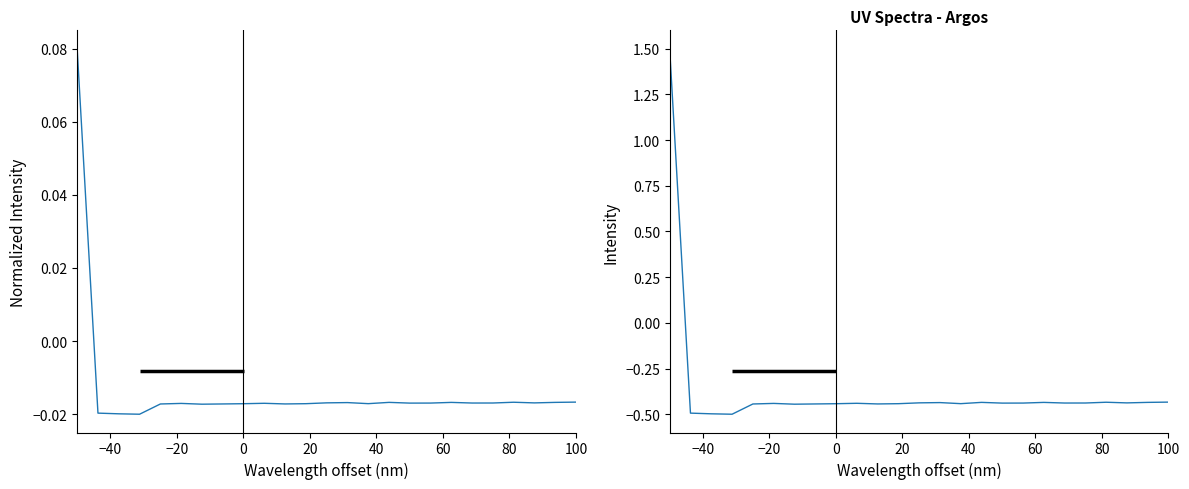

Reading left to right, transcribe all the data shown in this chart.

1.5	-0.5	-0.5	-0.5	-0.4	-0.4	-0.4	-0.4	-0.4	-0.4	-0.4	-0.4	-0.4	-0.4	-0.4	-0.4	-0.4	-0.4	-0.4	-0.4	-0.4	-0.4	-0.4	-0.4	-0.4